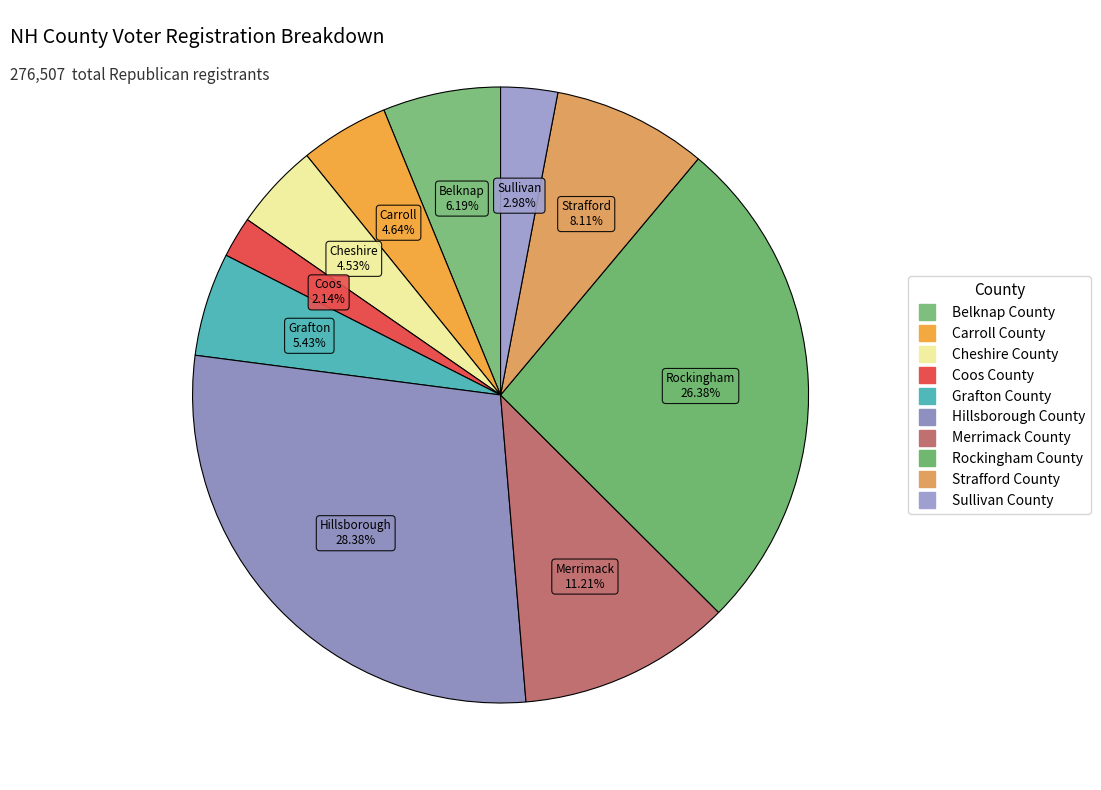

What is the total percentage of Carroll County and Coos County?

6.8%